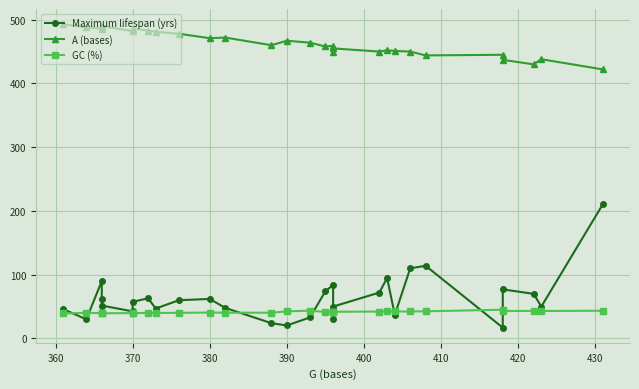

How many values in the Maximum lifespan (yrs) series are below 57?

14